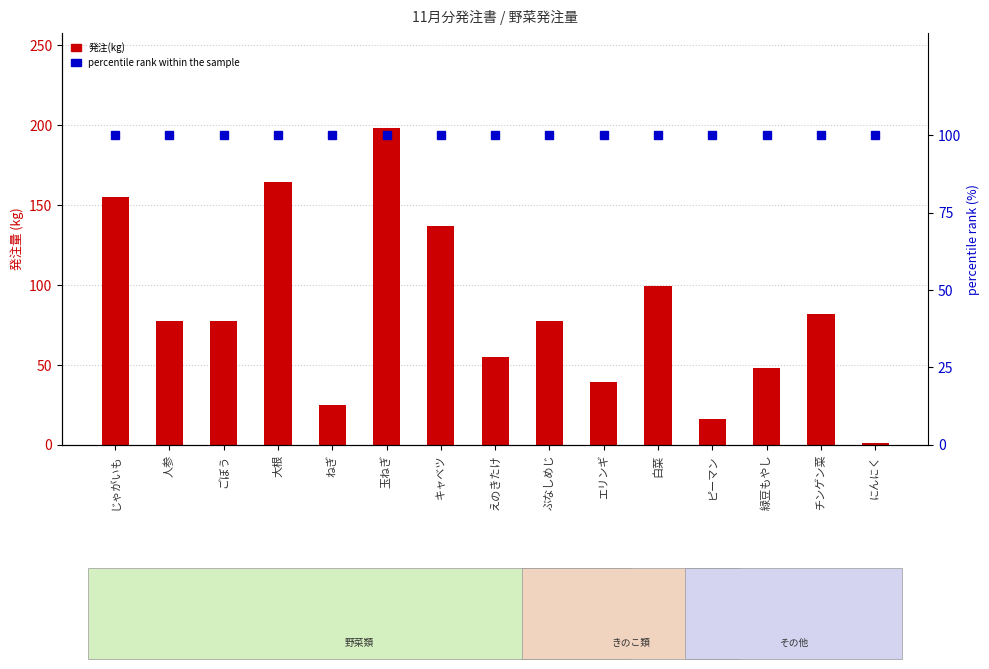

List the labels in order of 発注(kg) value, largest first.

玉ねぎ, 大根, じゃがいも, キャベツ, 白菜, チンゲン菜, 人参, ごぼう, ぶなしめじ, えのきたけ, 緑豆もやし, エリンギ, ねぎ, ピーマン, にんにく